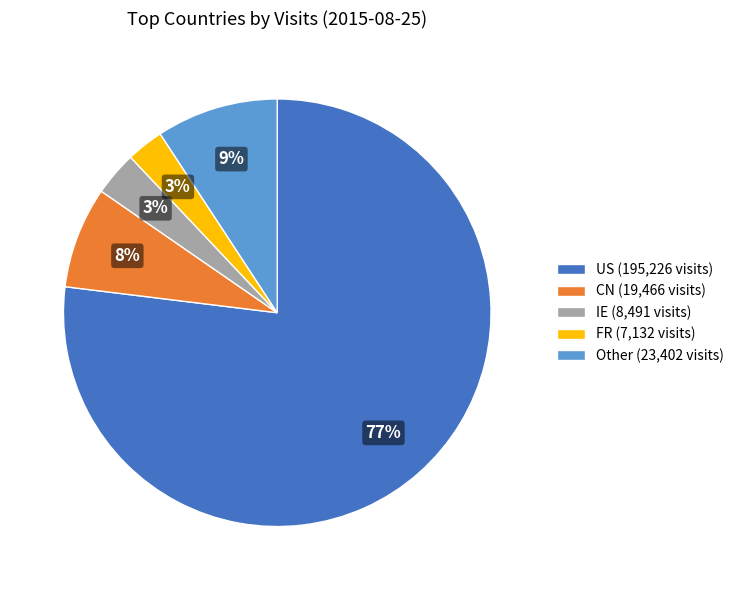

To the nearest percent, what is the average slice percentage?

20%